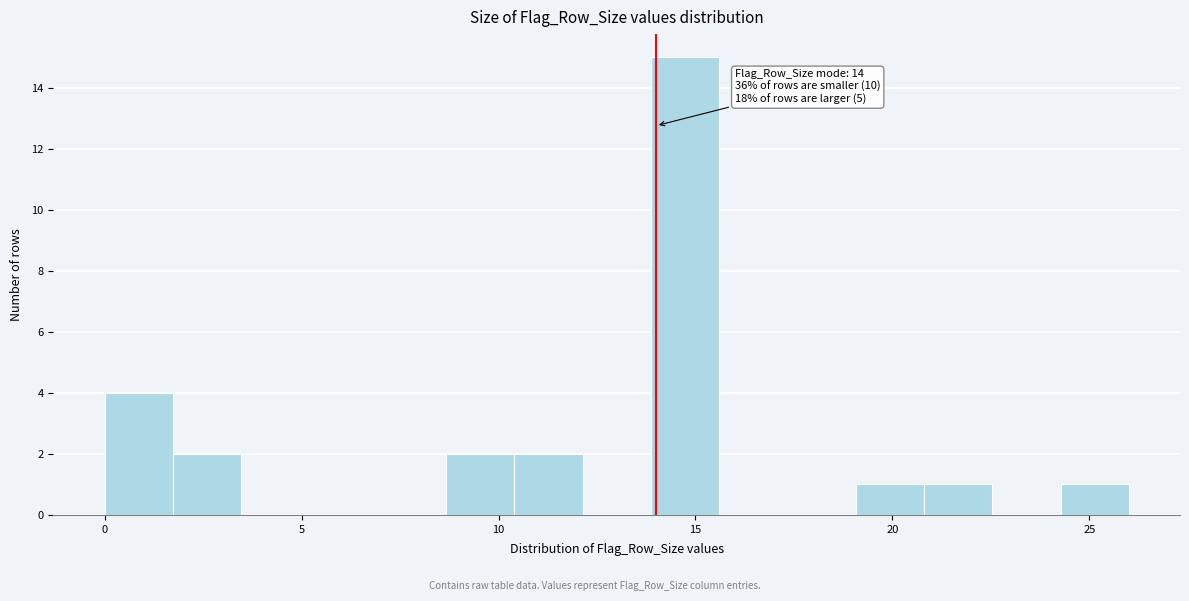

Around what value on the x-axis is the tallest bar? Give the approximate position of its centre, as read against the axis.

14.5